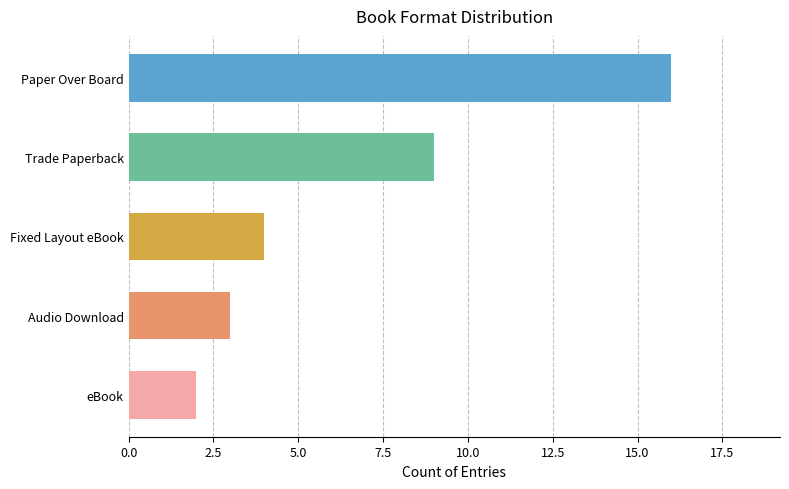

What is the label of the 2nd bar from the right?

eBook